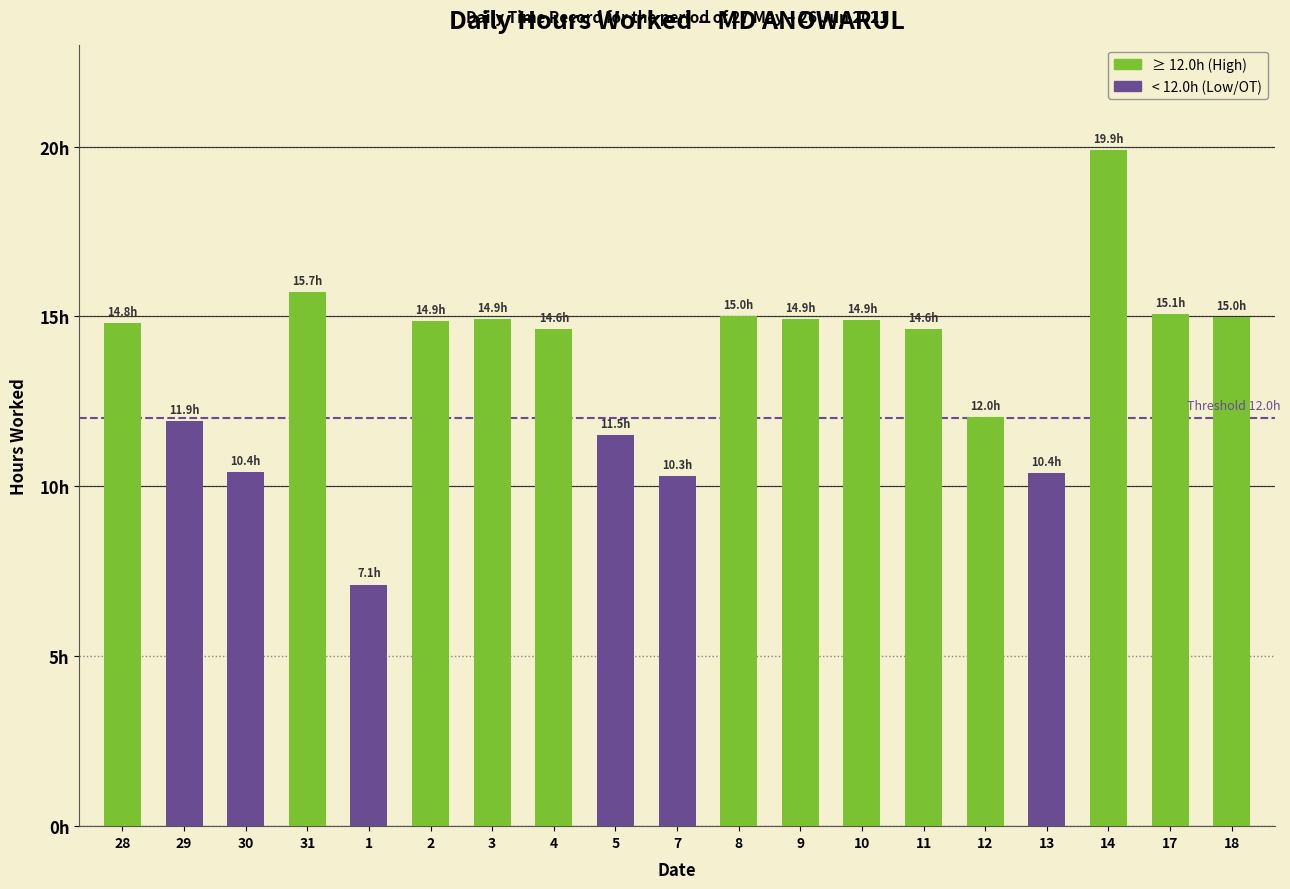

Which category has the highest value across all series?

14